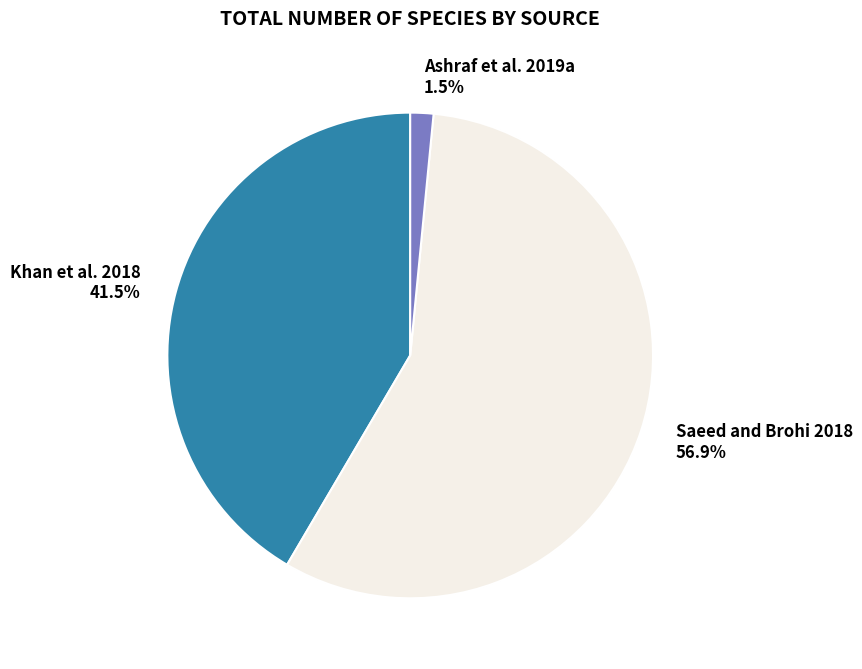

Is Saeed and Brohi 2018 the majority of the pie?

Yes